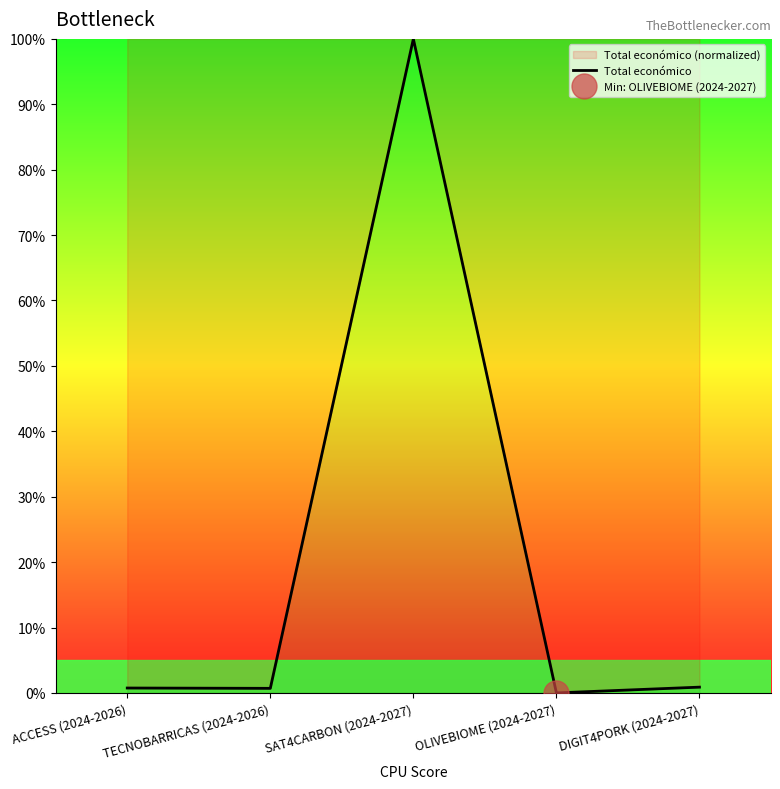

How many points are lower than both their immediate neighbors (excluding endpoints)?

2